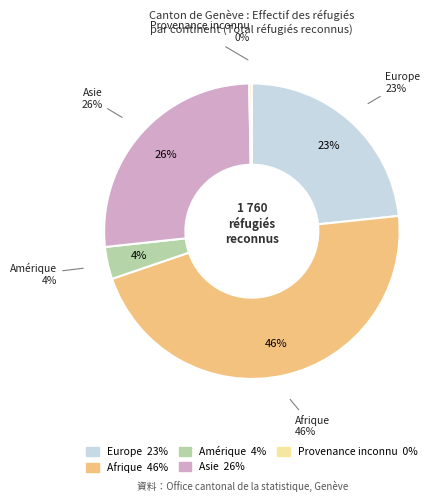

What is the largest slice in the pie chart?

Afrique